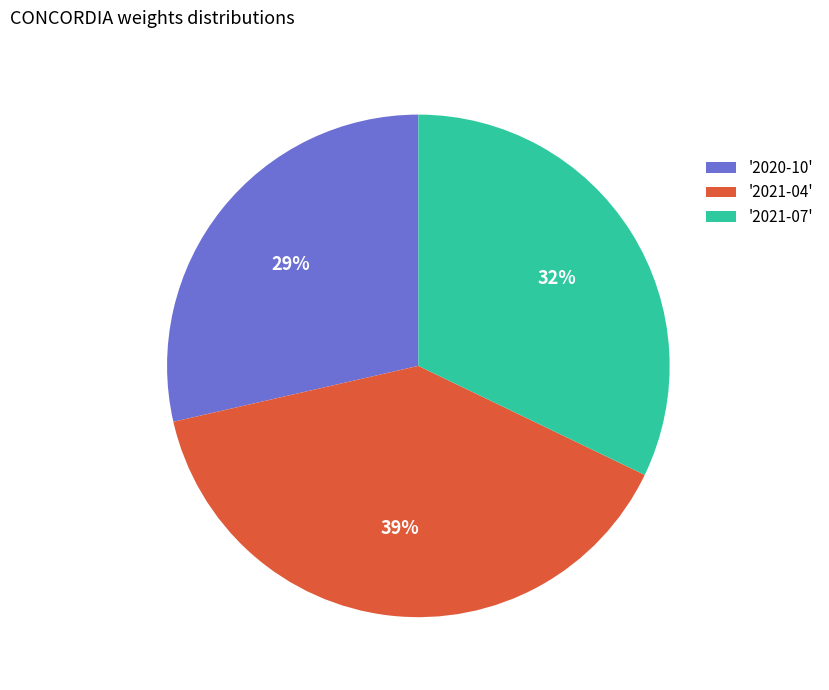

What is the ratio of the value at '2021-07' to the value at '2020-10'?

1.1